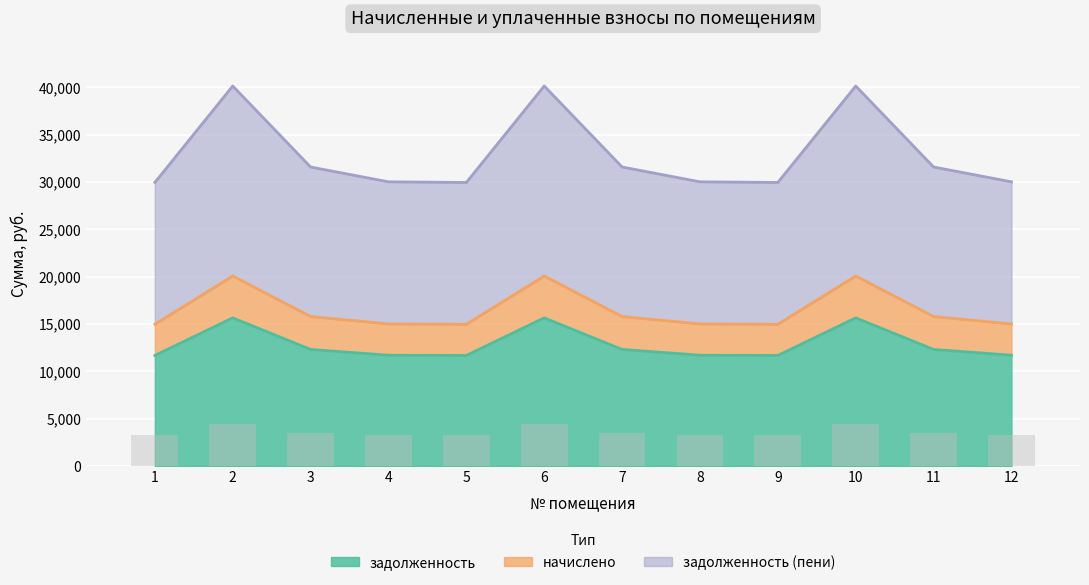

Is it true that начислено equals 5223.2 at 5?

False